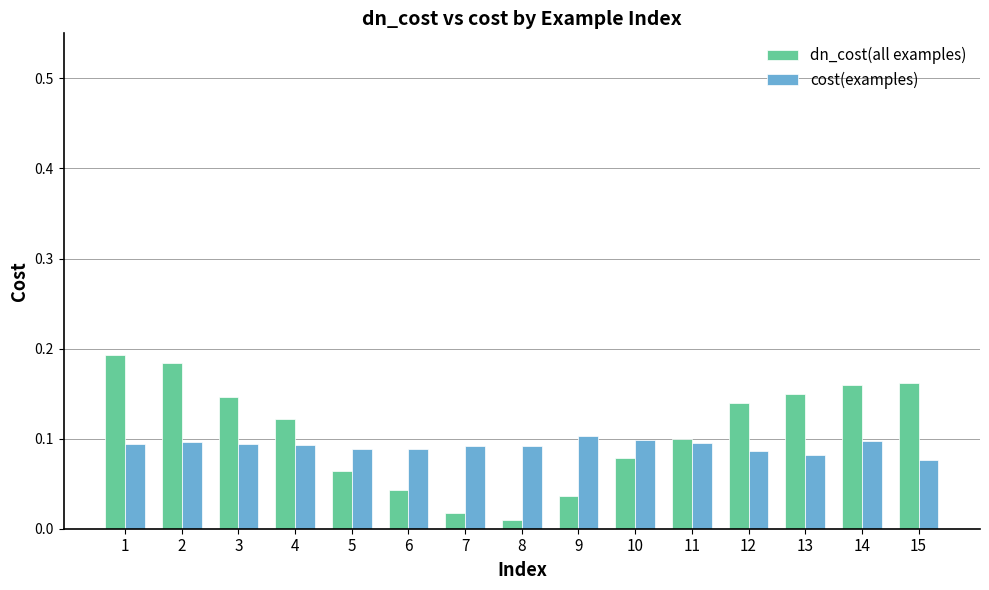

Which series has the largest range (max minus min)?

dn_cost(all examples)